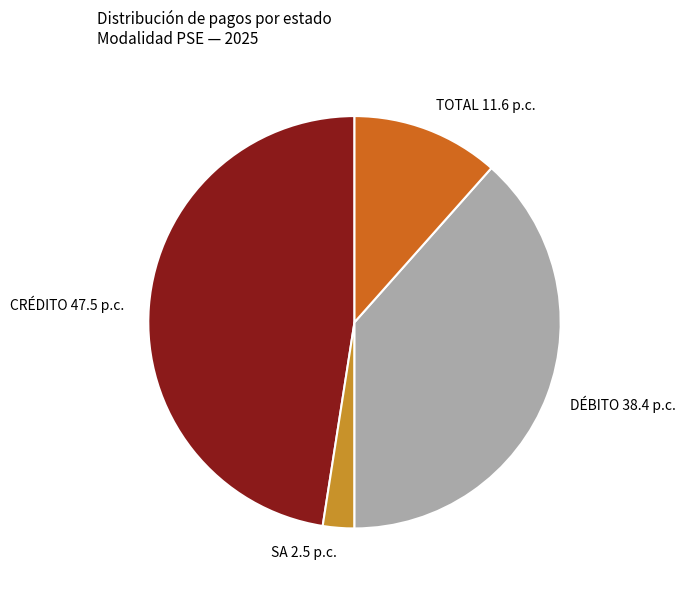

How many segments does this pie chart have?

4